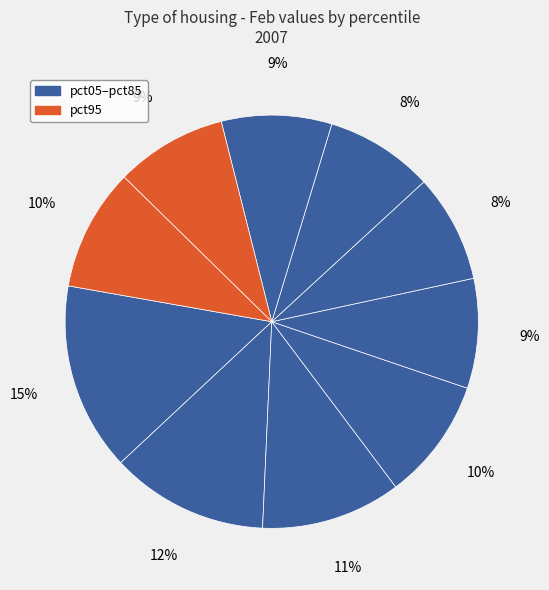

How many segments does this pie chart have?

10